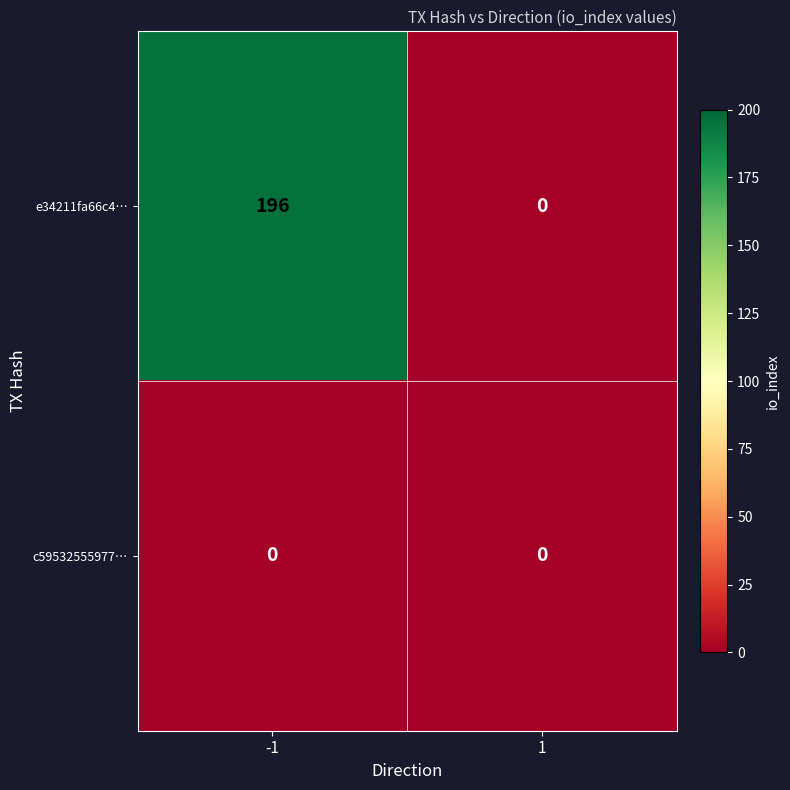

At how many categories does at least one series exceed 77?

1